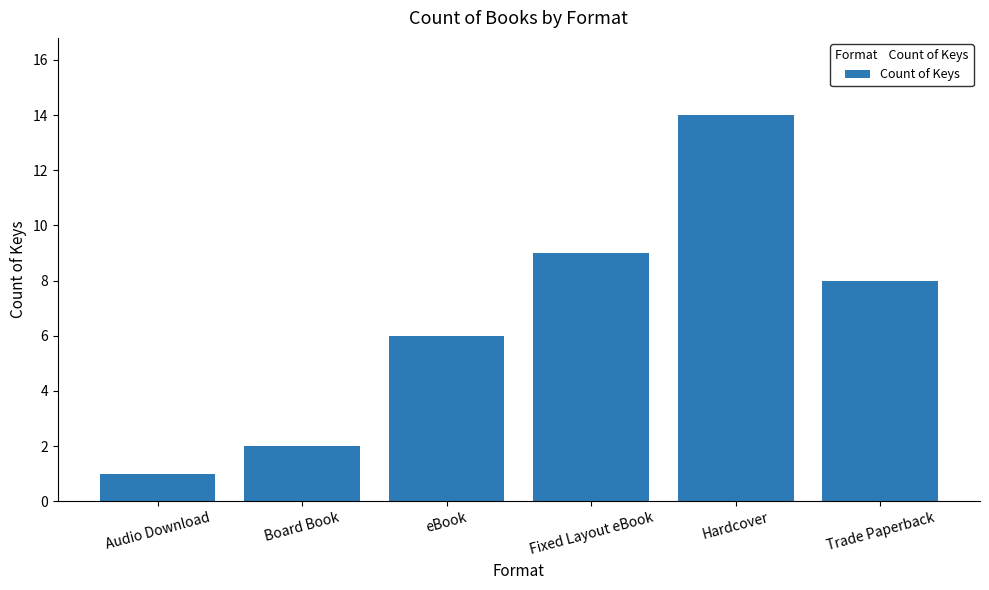

What is the label of the 6th bar from the left?

Trade Paperback